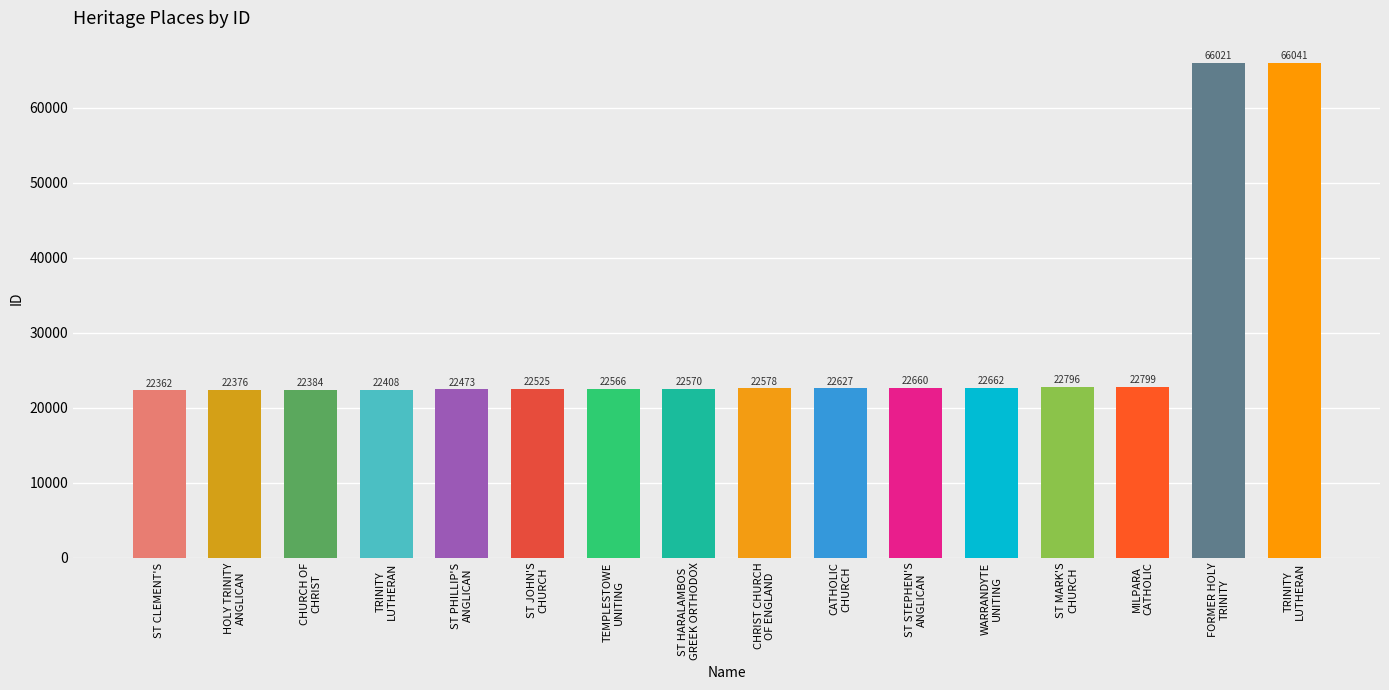

Are the bars horizontal?

No